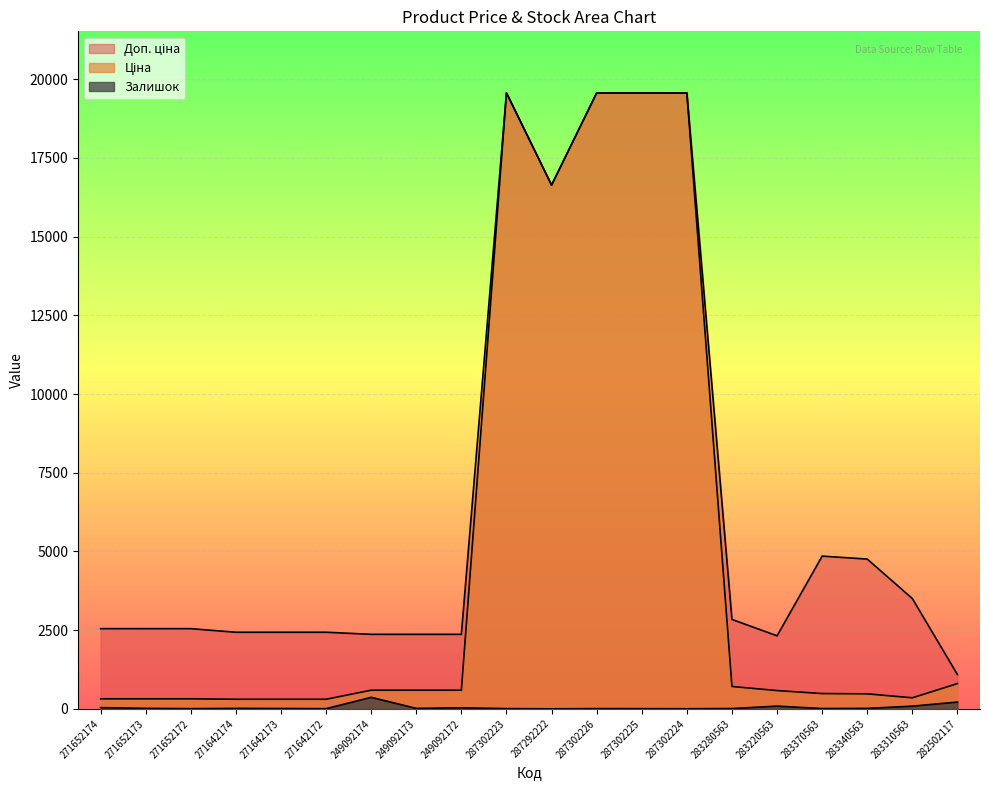

True or false: Залишок and Доп. ціна cross at least once.

False